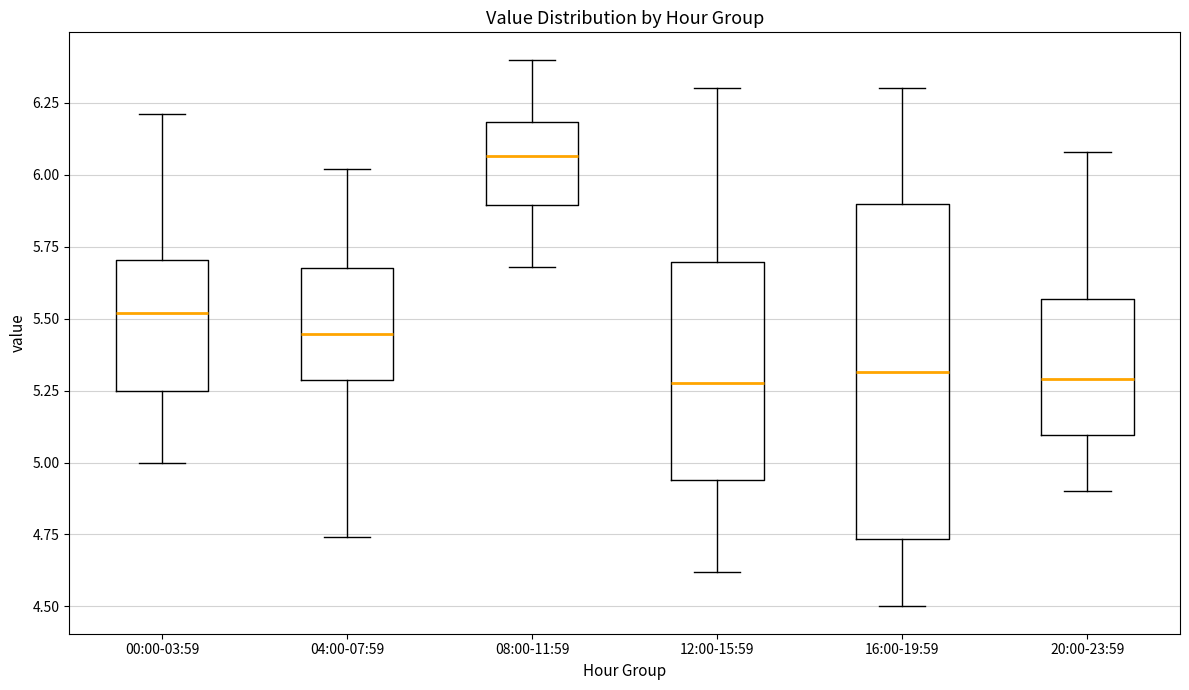

Reading left to right, read every box against the y-axis: the position of its median line, the range the box covers, and the ends of its whiskers. The values are not printed on the chart, so give them approximately, as read against the axis.

00:00-03:59: median 5.50, box 5.25 to 5.70, whiskers 5.00 to 6.20
04:00-07:59: median 5.45, box 5.30 to 5.70, whiskers 4.75 to 6.00
08:00-11:59: median 6.05, box 5.90 to 6.20, whiskers 5.70 to 6.40
12:00-15:59: median 5.30, box 4.95 to 5.70, whiskers 4.60 to 6.30
16:00-19:59: median 5.30, box 4.75 to 5.90, whiskers 4.50 to 6.30
20:00-23:59: median 5.30, box 5.10 to 5.55, whiskers 4.90 to 6.10